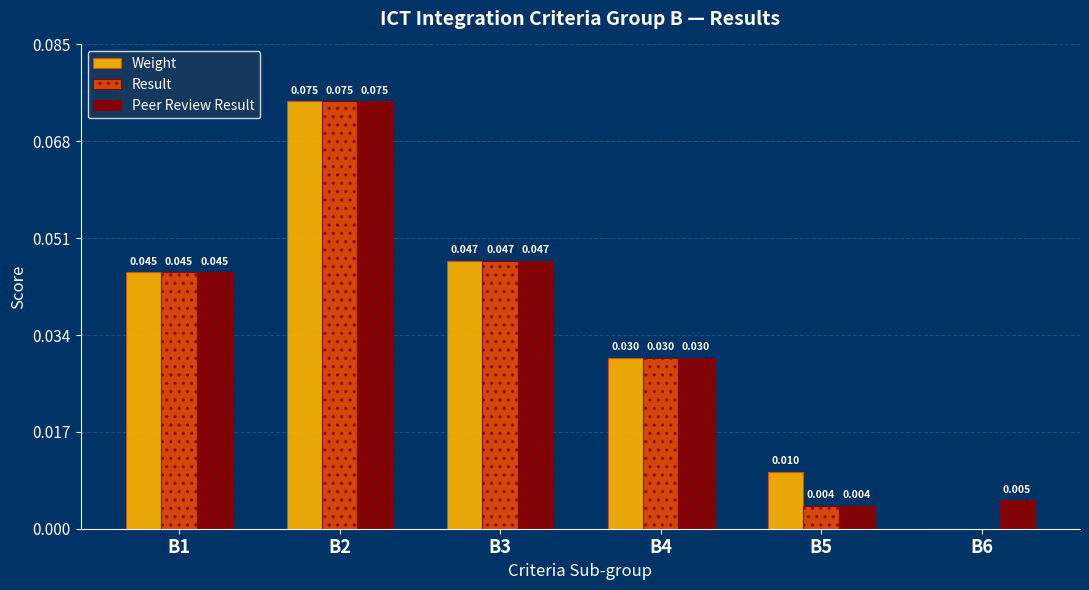

Is the value of Weight at B5 greater than the value of Result at B5?

Yes